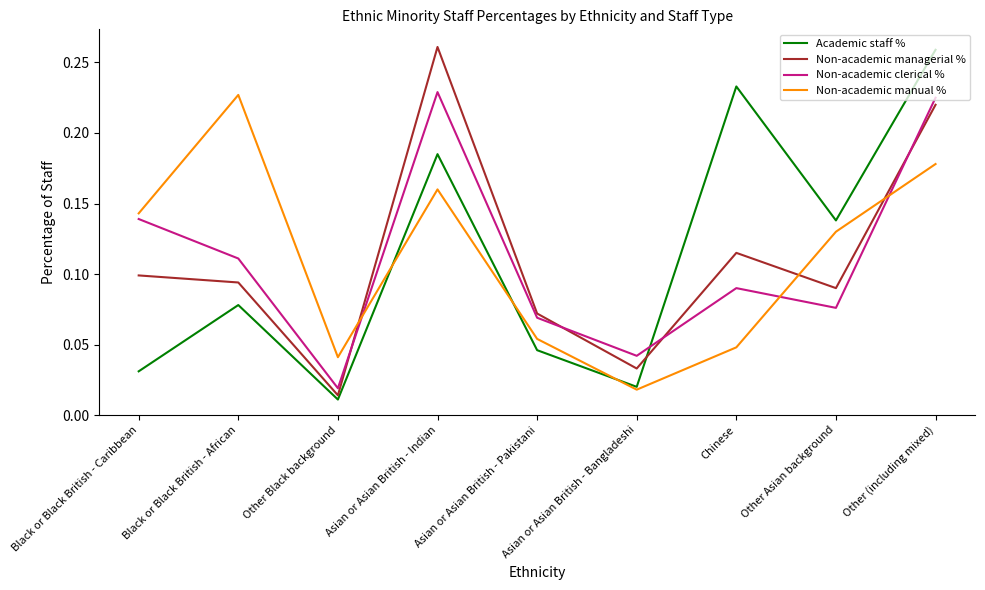

What is the total value across all series at Other Asian background?

0.4